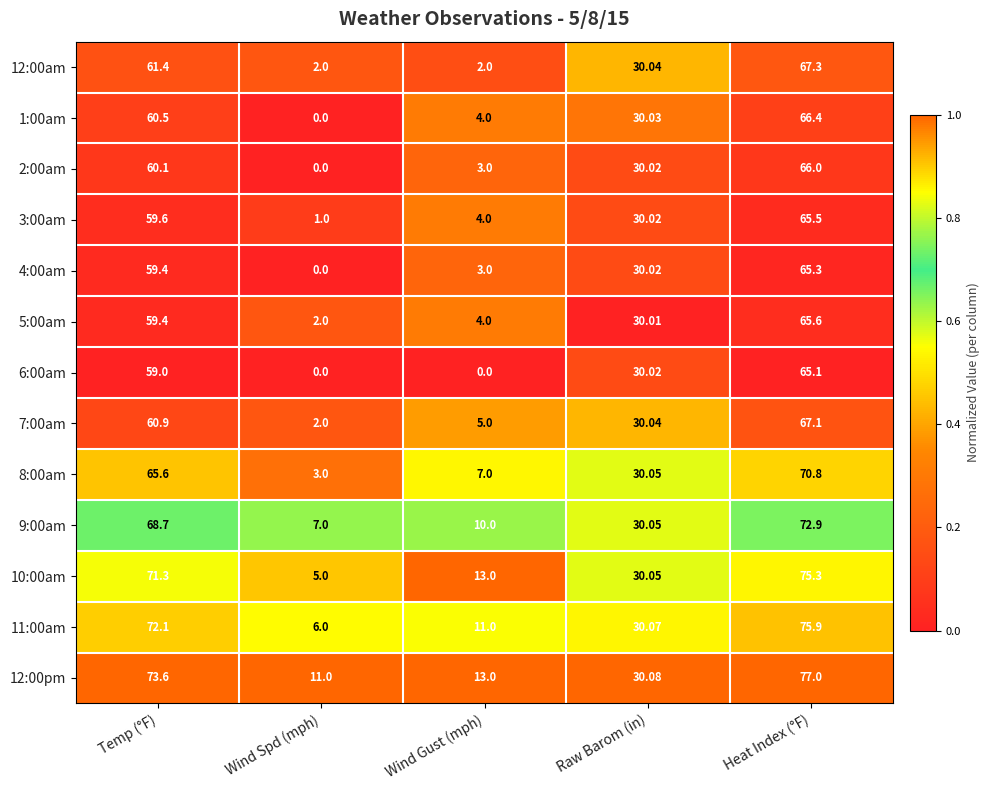

At which category is the sum across all series the highest?

Heat Index (°F)